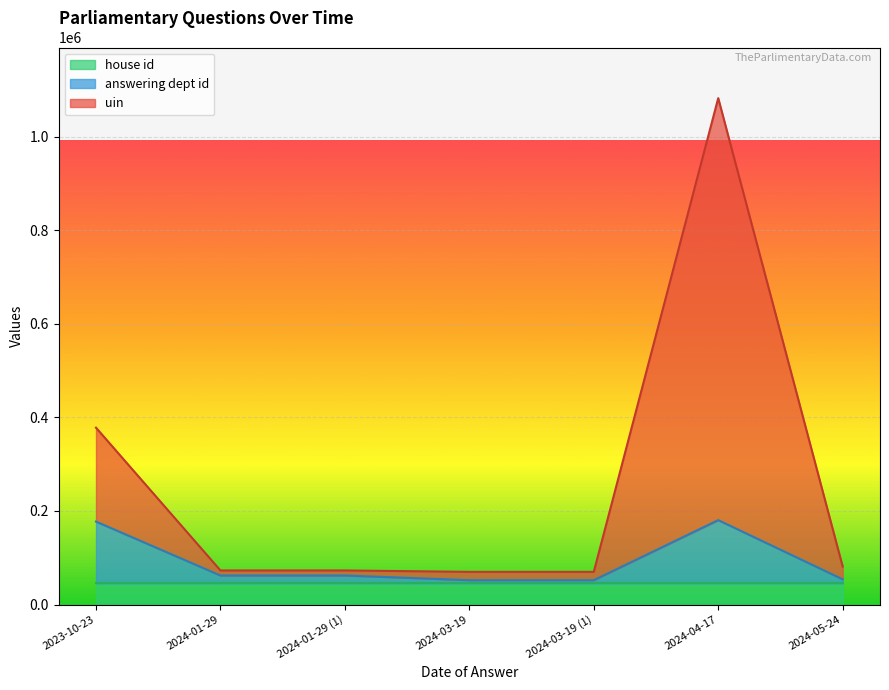

What is the minimum value for house id?

45113.6